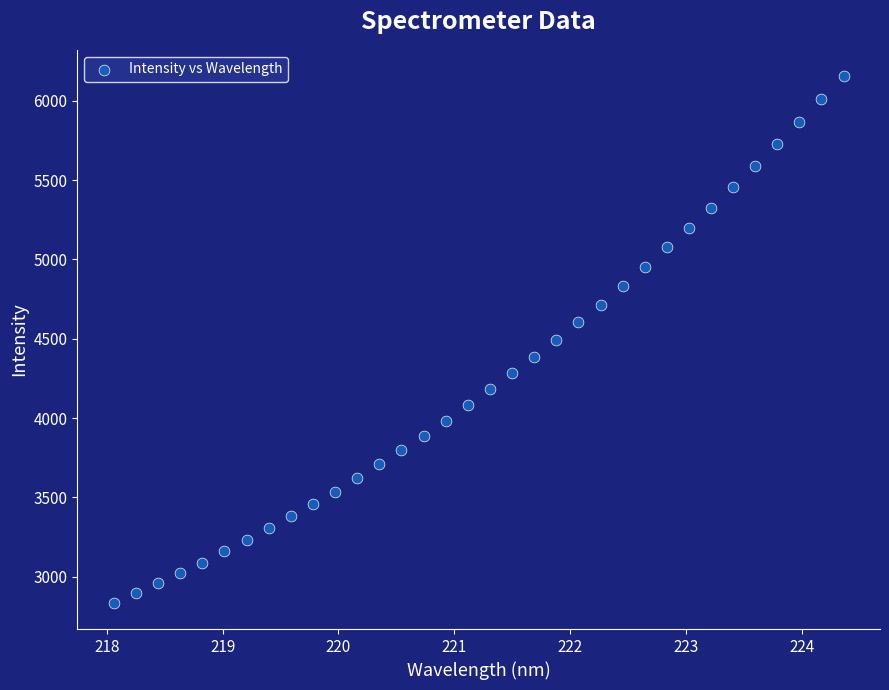

What is the range of Y values (max minus min)?

3317.9